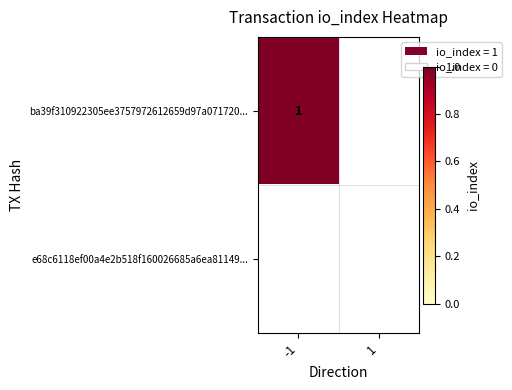

Which series has the largest total across all categories?

ba39f310922305ee3757972612659d97a071720